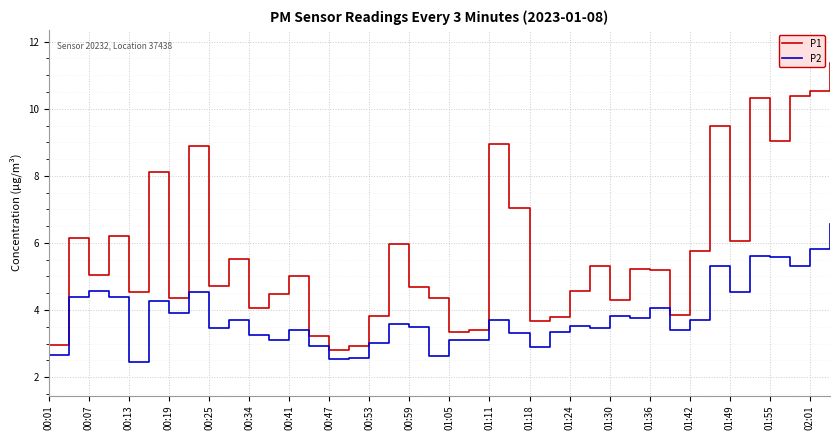

Which series has the largest total across all categories?

P1